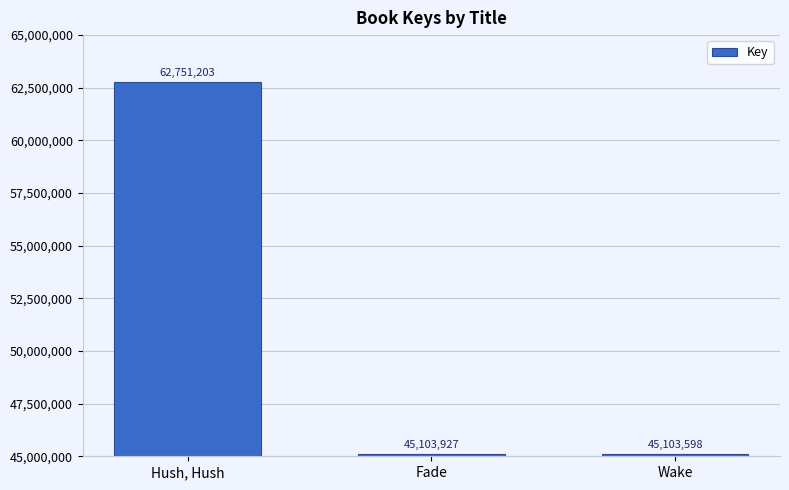

Which category has the lowest value across all series?

Wake